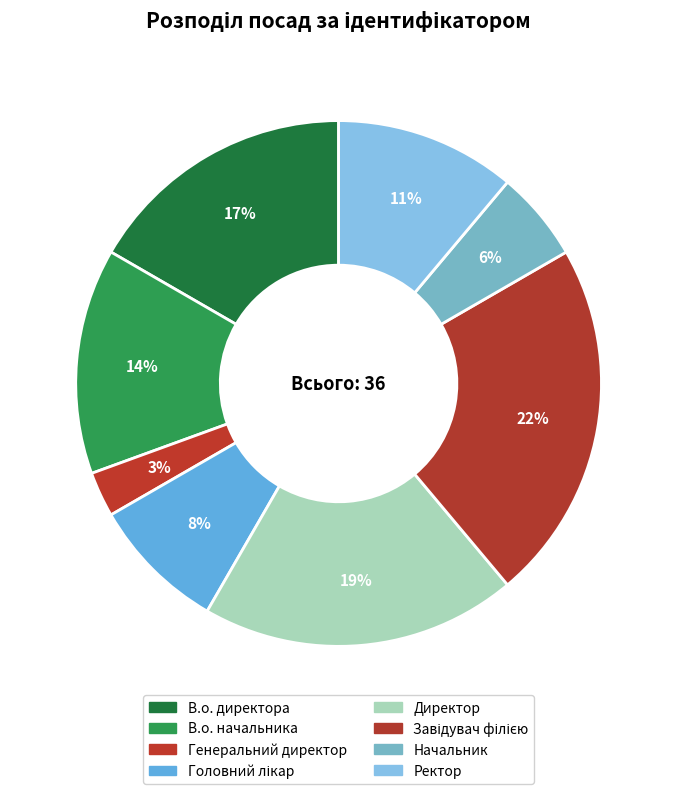

Which slice is the smallest?

Генеральний директор